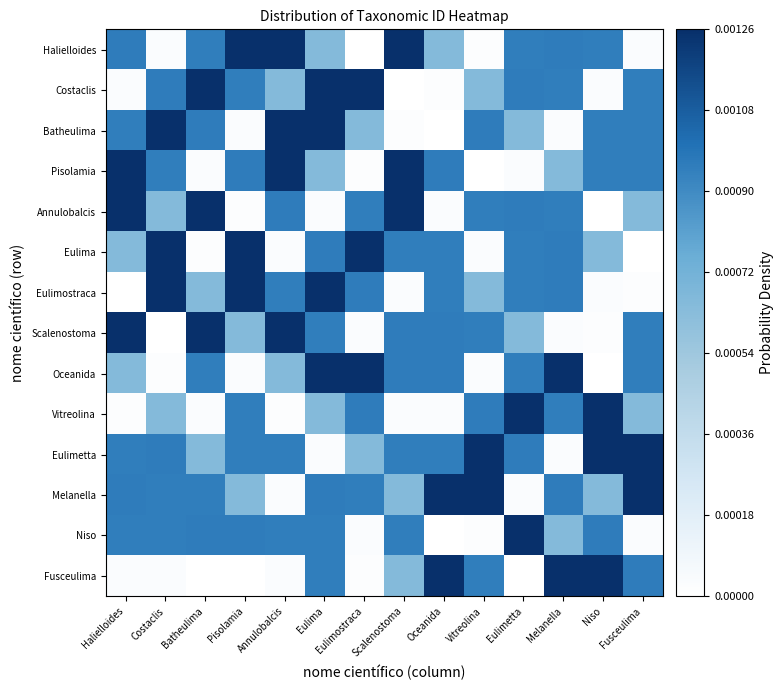

What is the greatest value displayed?

1.0